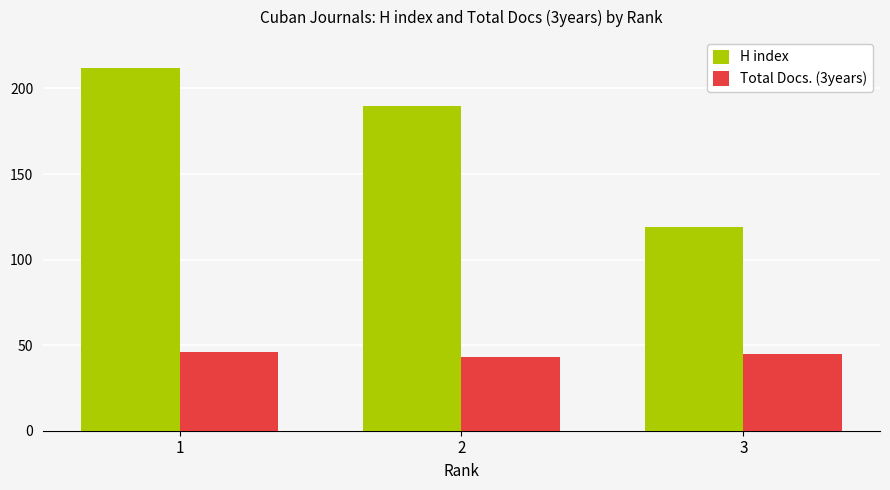

At which label does Total Docs. (3years) reach its minimum?

2